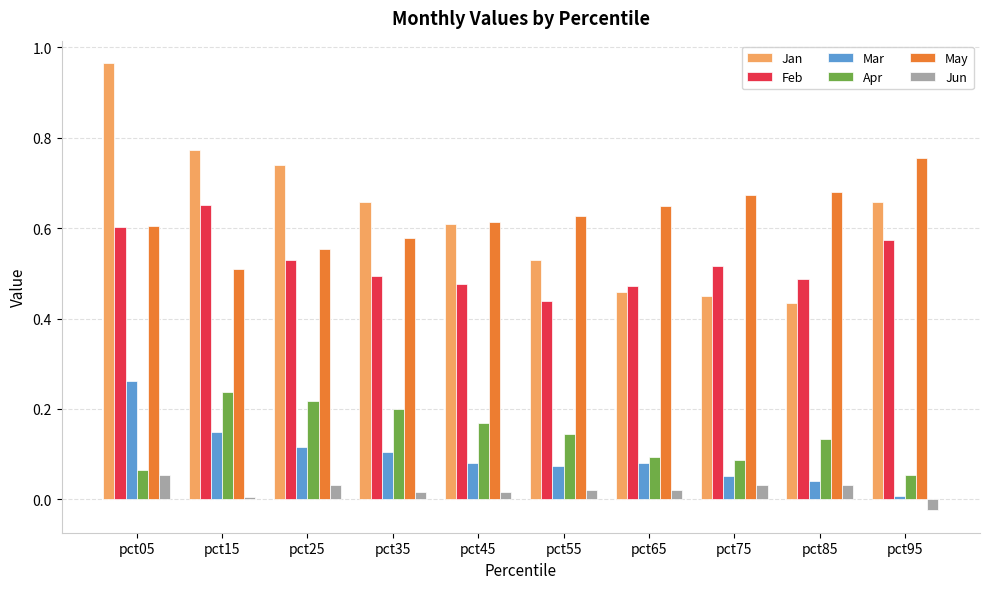

What is the sum of all Apr values?

1.4